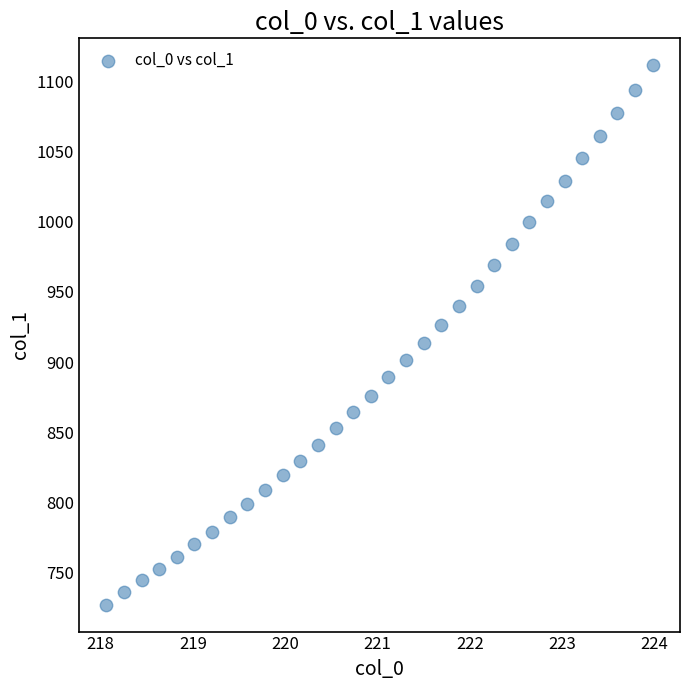

What is the range of Y values (max minus min)?

384.9